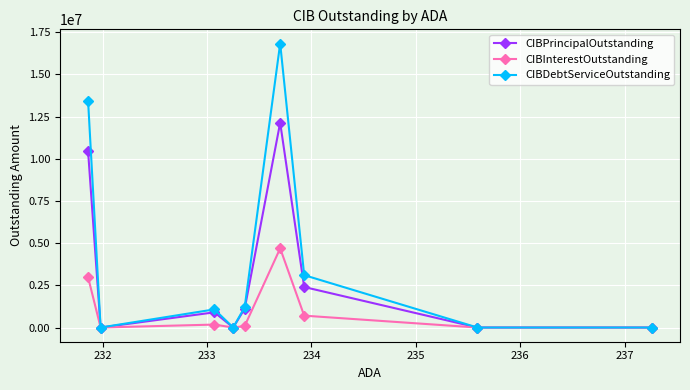

True or false: CIBInterestOutstanding and CIBDebtServiceOutstanding cross at least once.

False